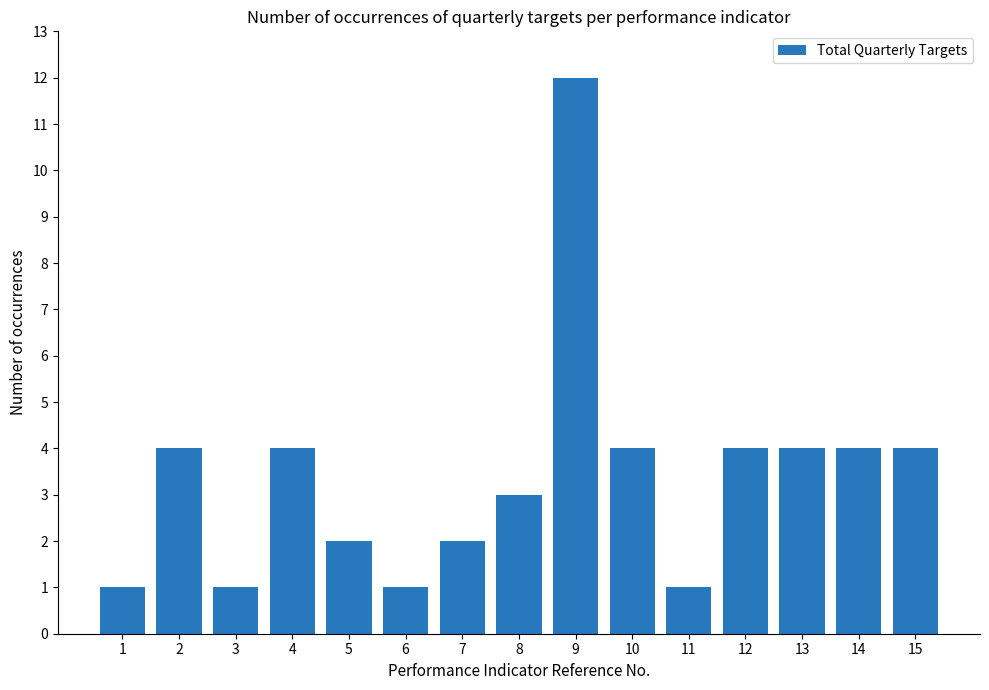

What is the value of the 3rd bar from the left?

1